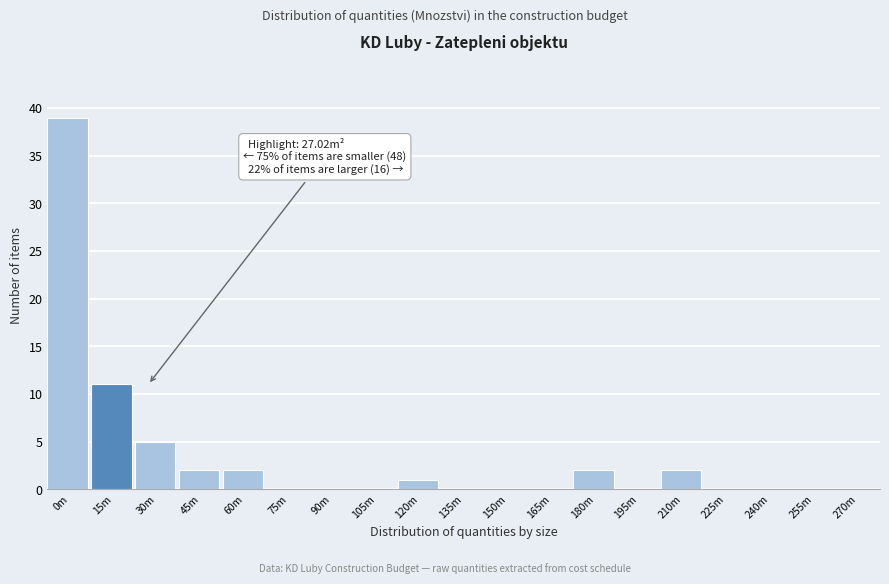

Reading right to left, what are all the values shown in this chart?

270m=0	255m=0	240m=0	225m=0	210m=2	195m=0	180m=2	165m=0	150m=0	135m=0	120m=1	105m=0	90m=0	75m=0	60m=2	45m=2	30m=5	15m=11	0m=39